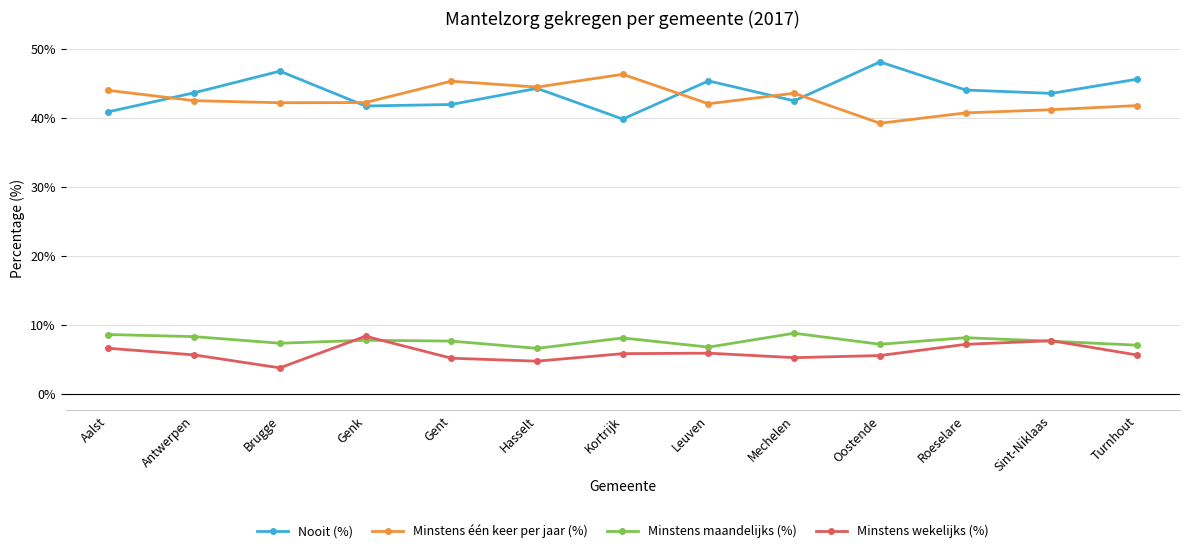

True or false: Minstens maandelijks (%) has more than 2 interior local peaks.

True